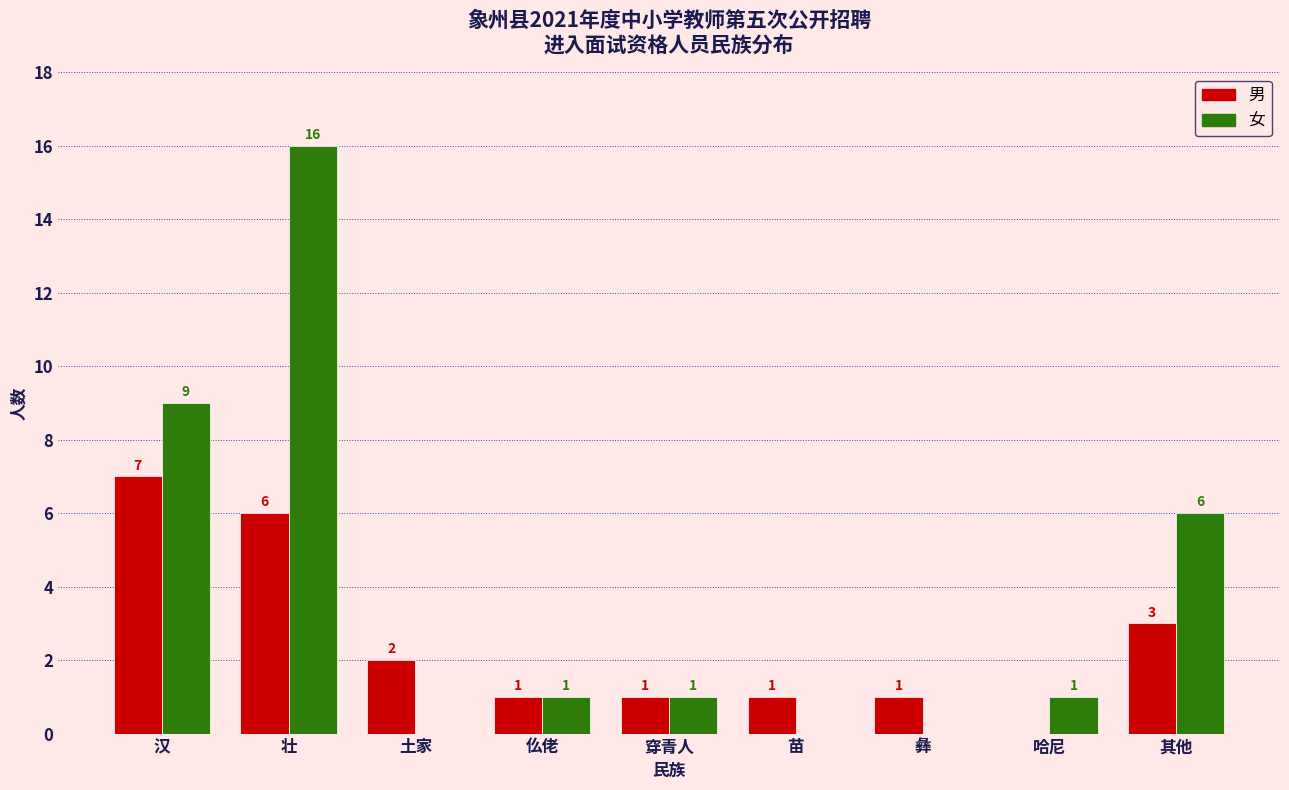

Reading left to right, what are all the values shown in this chart?

男: 汉=7	壮=6	土家=2	仫佬=1	穿青人=1	苗=1	彝=1	哈尼=0	其他=3
女: 汉=9	壮=16	土家=0	仫佬=1	穿青人=1	苗=0	彝=0	哈尼=1	其他=6